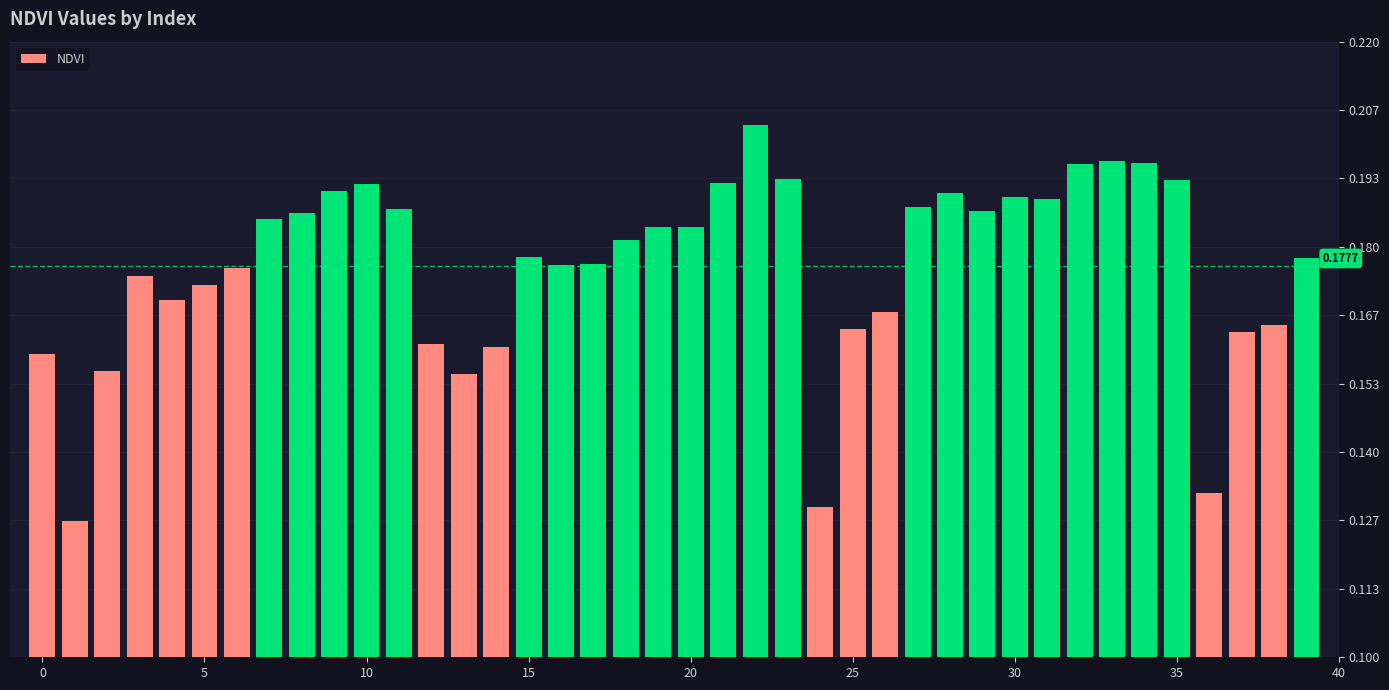

What is the average value?

0.2